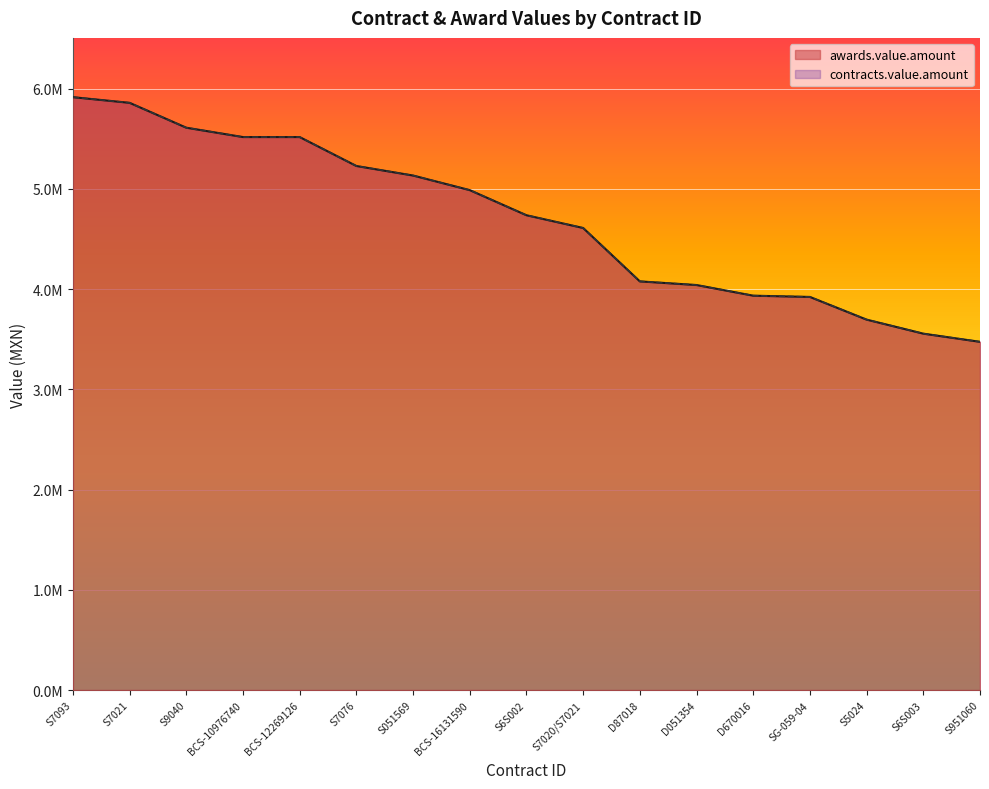

True or false: awards.value.amount has a value of 5915427.9 at S7093.

True